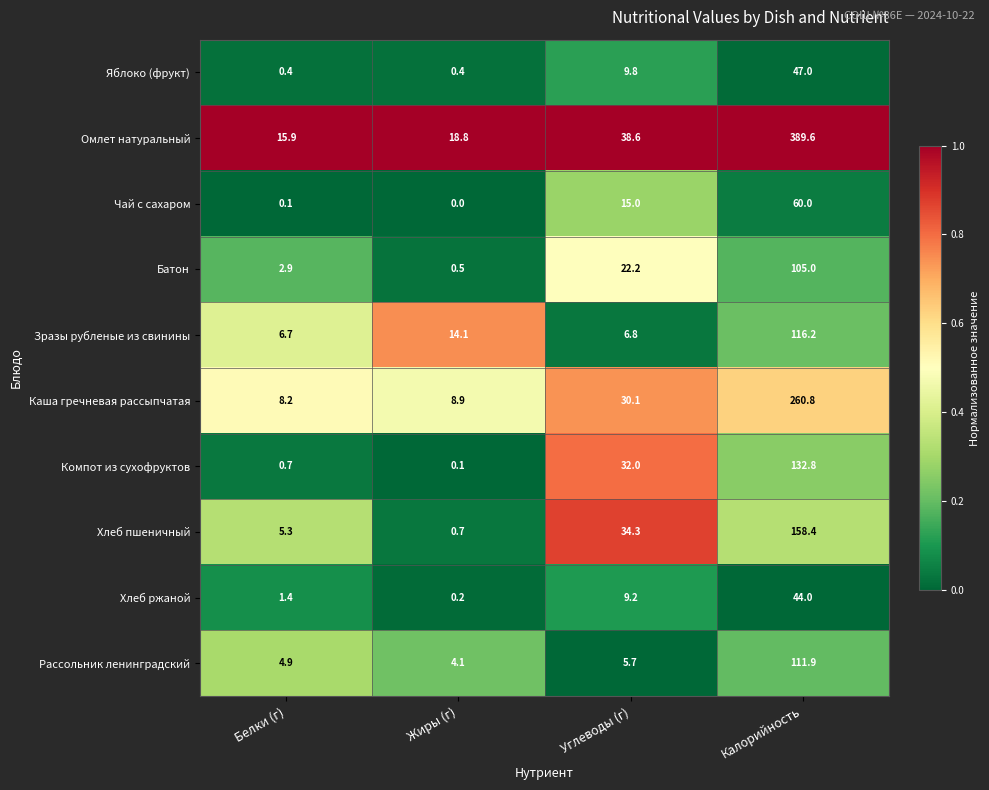

How many data points does each series have?

4